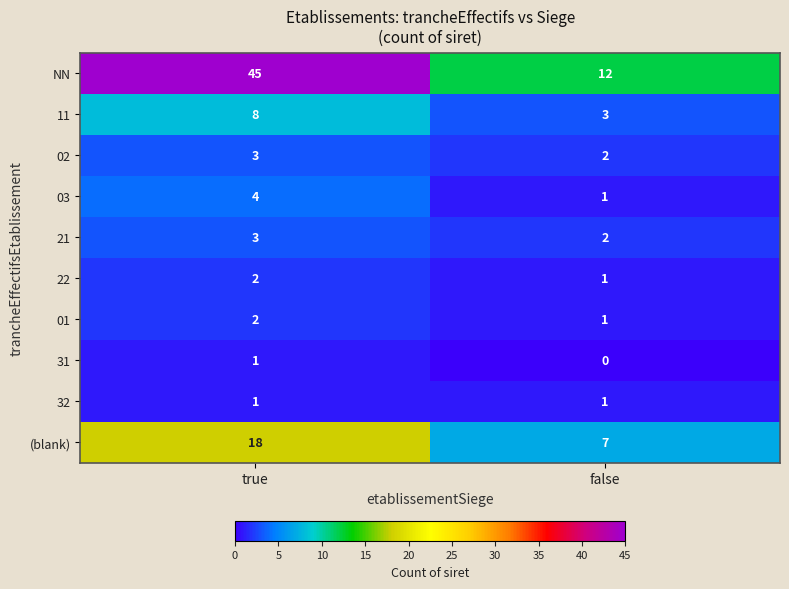

What is the spread (max minus min) of values at true?

44